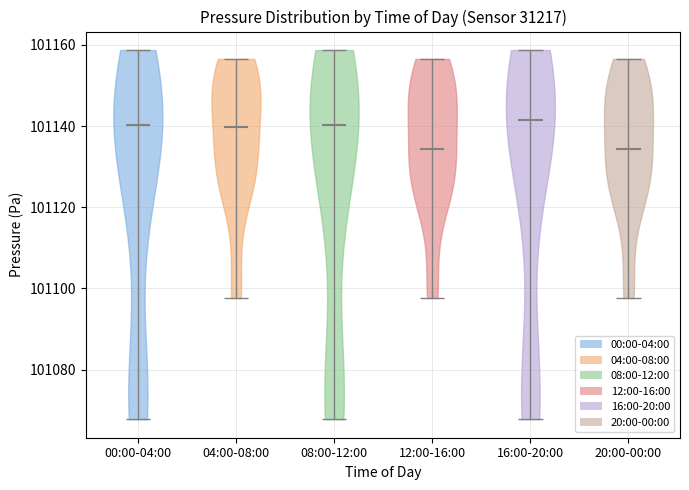

What is the lowest point the violin for 12:00-16:00 reaches on the y-axis? The values are not printed on the chart, so give them approximately, as read against the axis.

101098